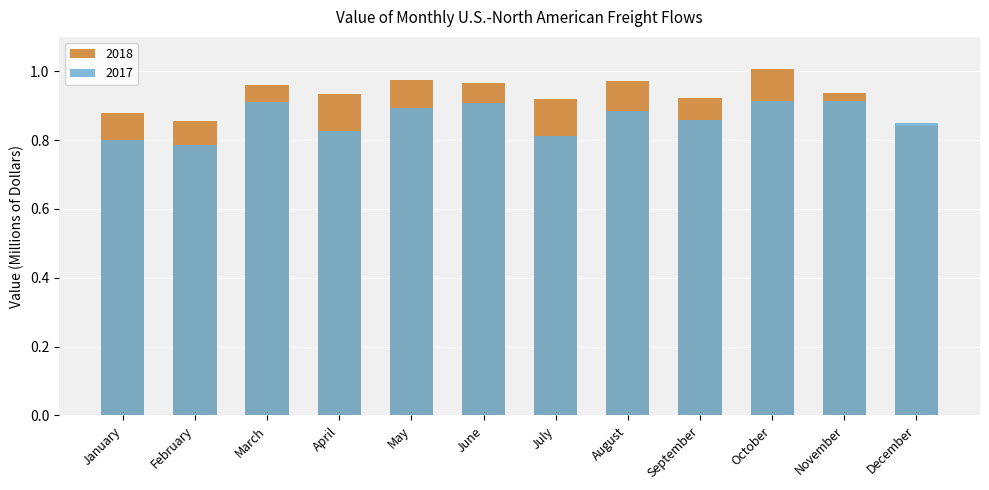

What is the sum of all 2017 values?

10.4